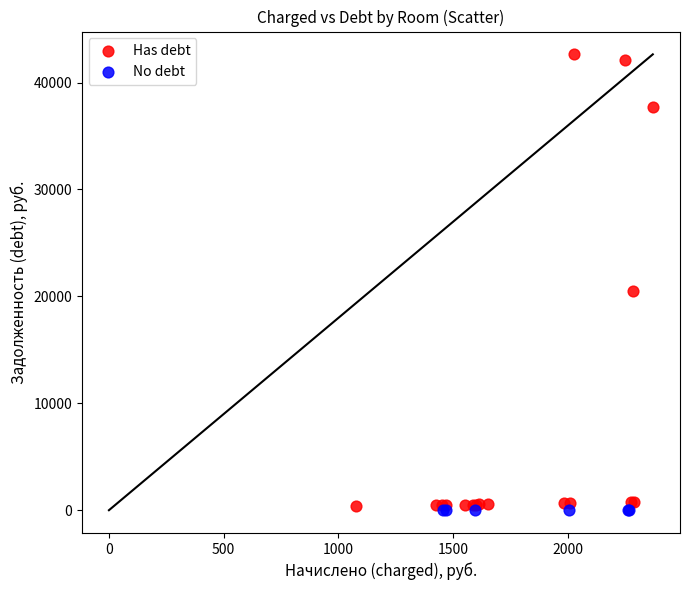

Which series reaches the maximum Y coordinate?

Has debt